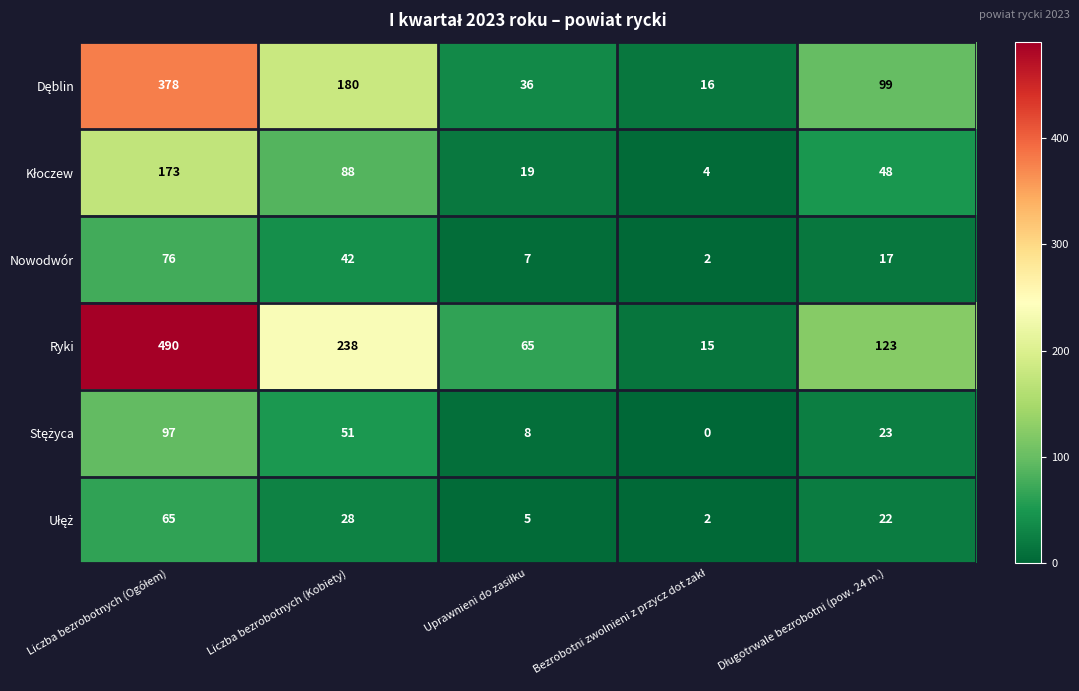

Which series has the widest spread of values?

Ryki